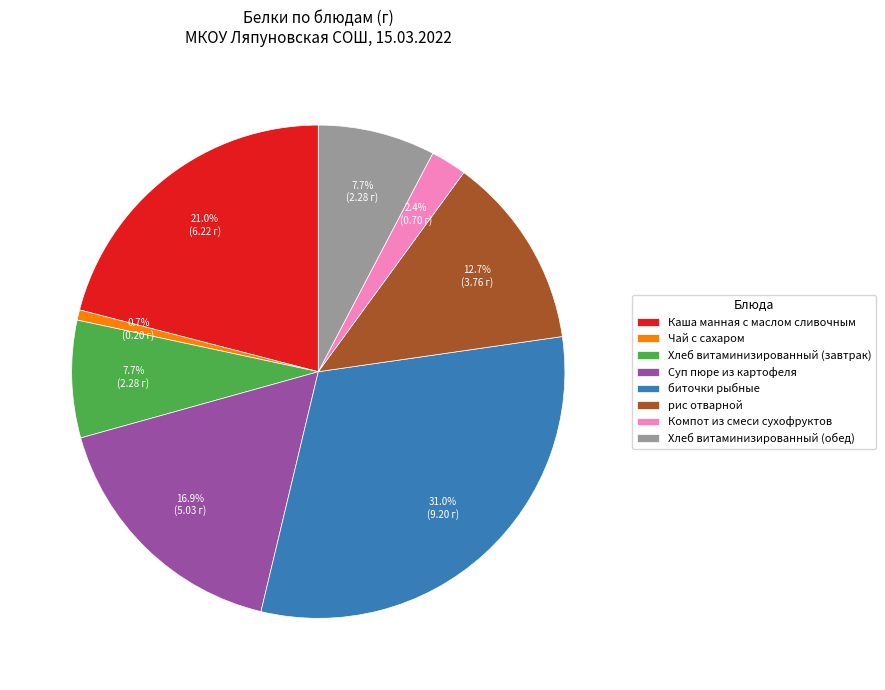

Is it true that Хлеб витаминизированный (завтрак) is 8% of the pie?

True